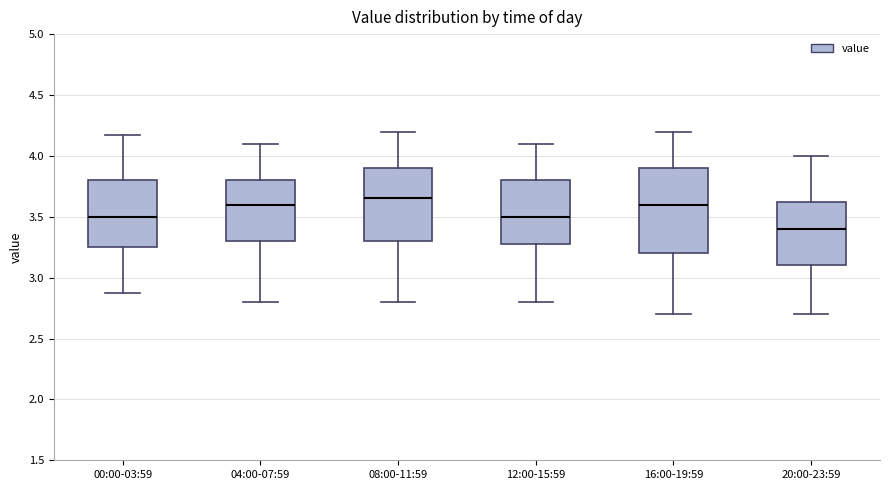

Reading left to right, read every box against the y-axis: the position of its median line, the range the box covers, and the ends of its whiskers. The values are not printed on the chart, so give them approximately, as read against the axis.

00:00-03:59: median 3.50, box 3.25 to 3.80, whiskers 2.85 to 4.15
04:00-07:59: median 3.60, box 3.30 to 3.80, whiskers 2.80 to 4.10
08:00-11:59: median 3.65, box 3.30 to 3.90, whiskers 2.80 to 4.20
12:00-15:59: median 3.50, box 3.30 to 3.80, whiskers 2.80 to 4.10
16:00-19:59: median 3.60, box 3.20 to 3.90, whiskers 2.70 to 4.20
20:00-23:59: median 3.40, box 3.10 to 3.65, whiskers 2.70 to 4.00